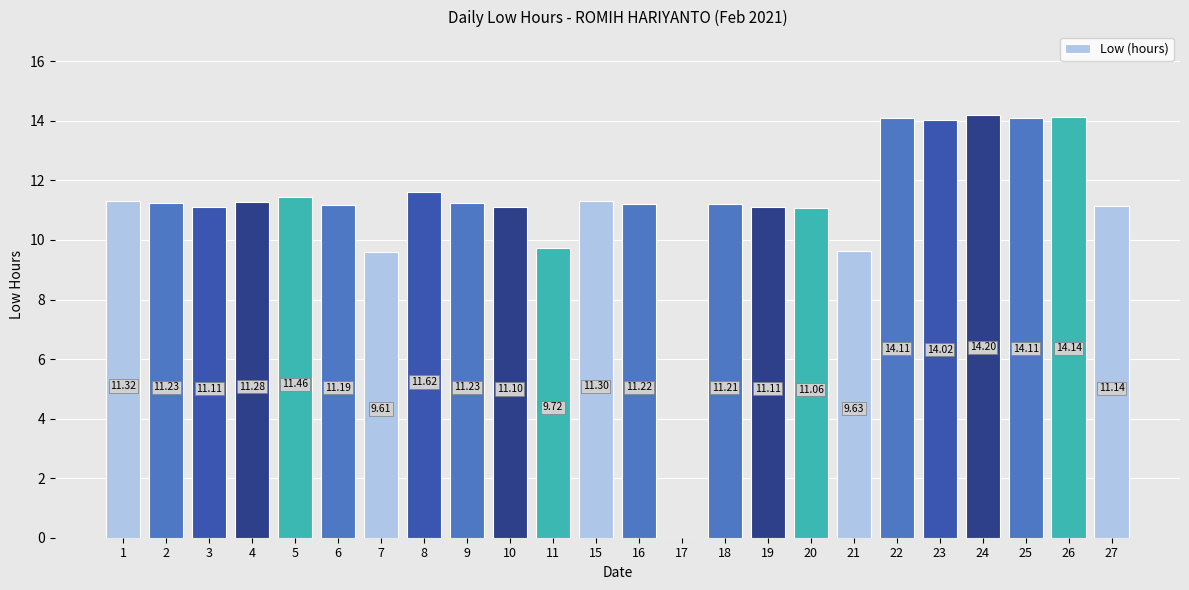

What is the average value?

11.2